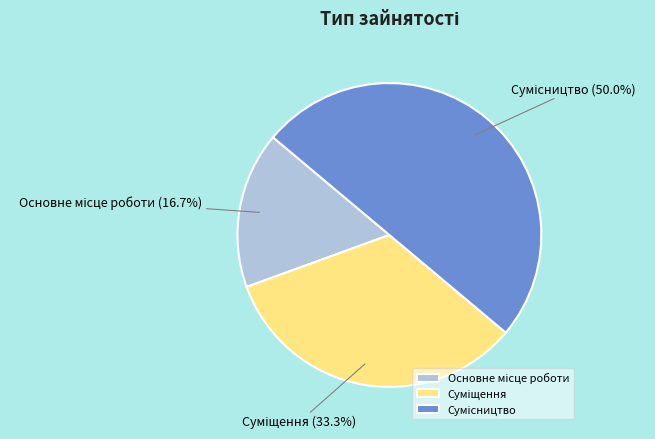

What percentage is the Сумісництво slice, to the nearest percent?

50%